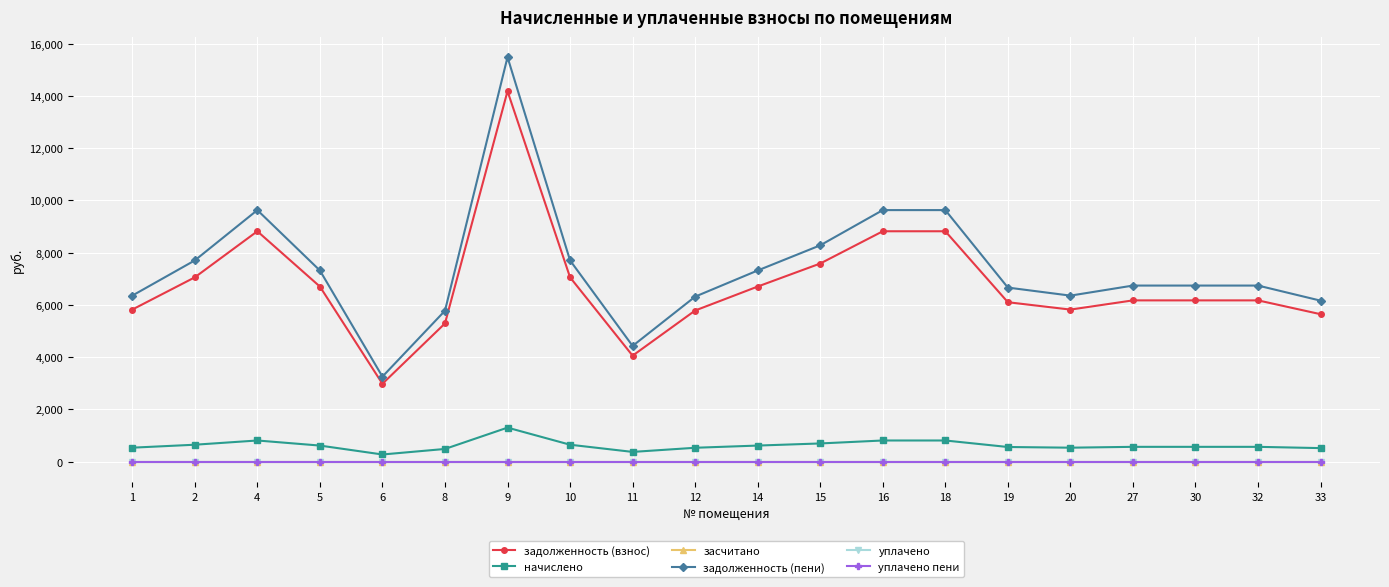

True or false: задолженность (взнос) and засчитано intersect in this chart.

False